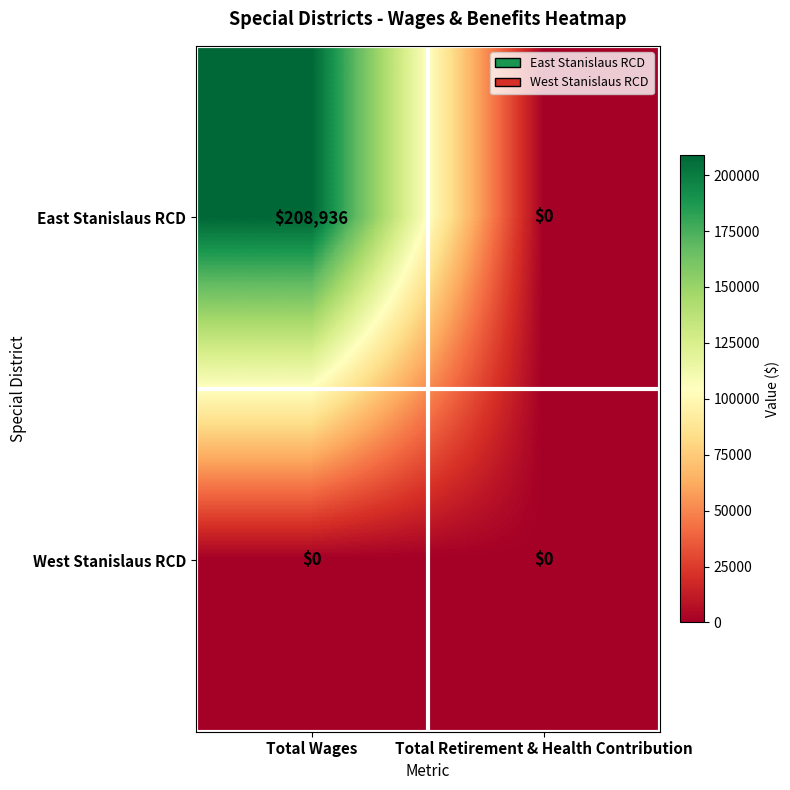

List the series in order of their peak value, highest first.

East Stanislaus RCD, West Stanislaus RCD